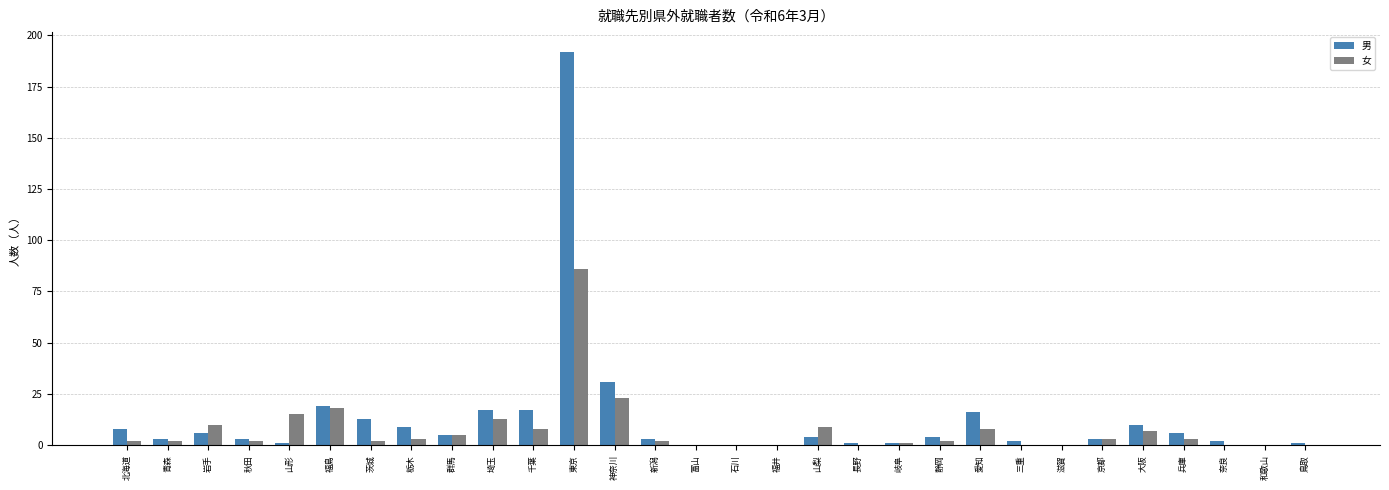

What is the sum of all 男 values?

377